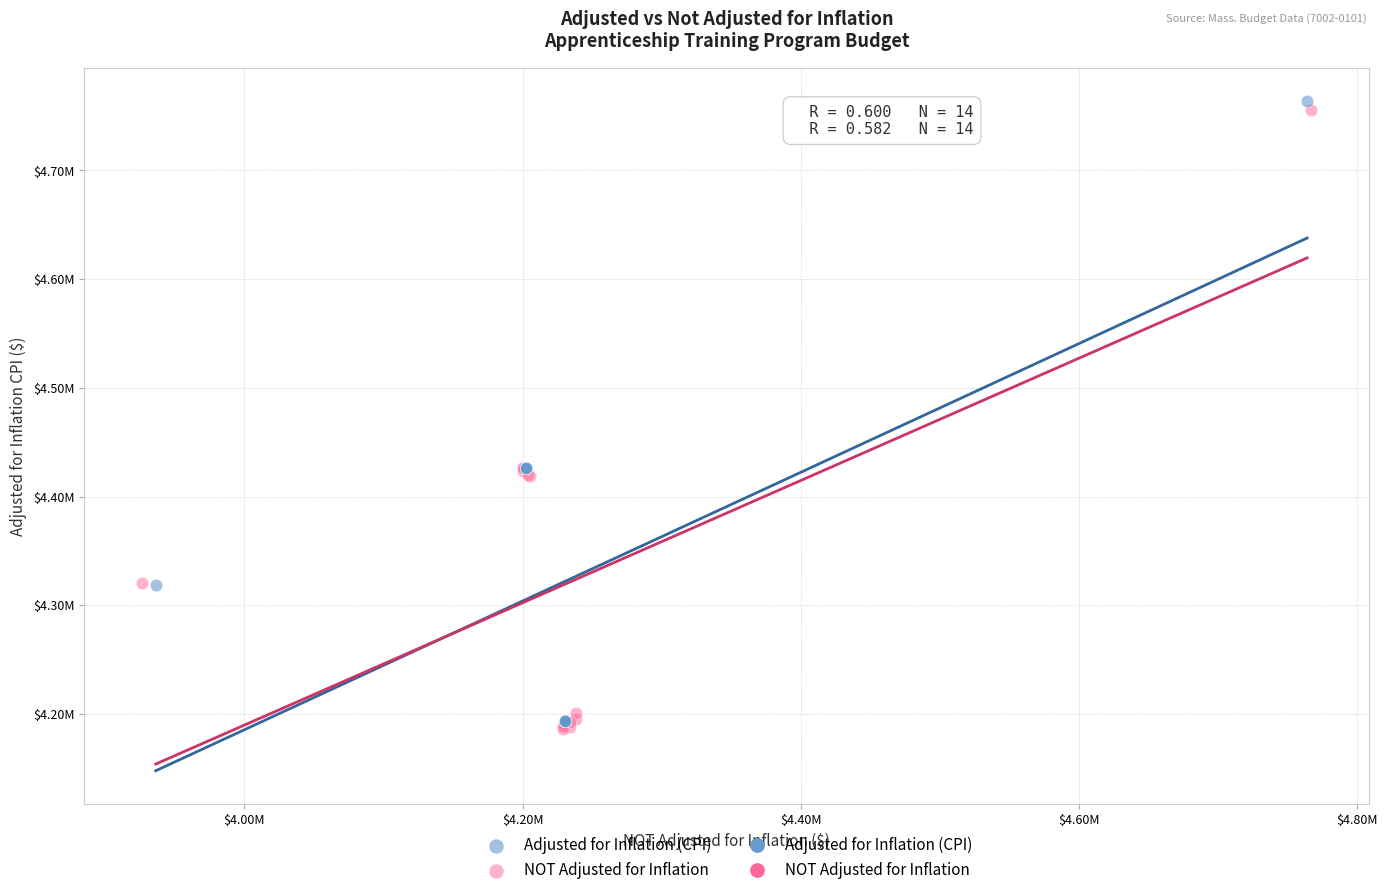

Which series contains the lowest Y value?

NOT Adjusted for Inflation